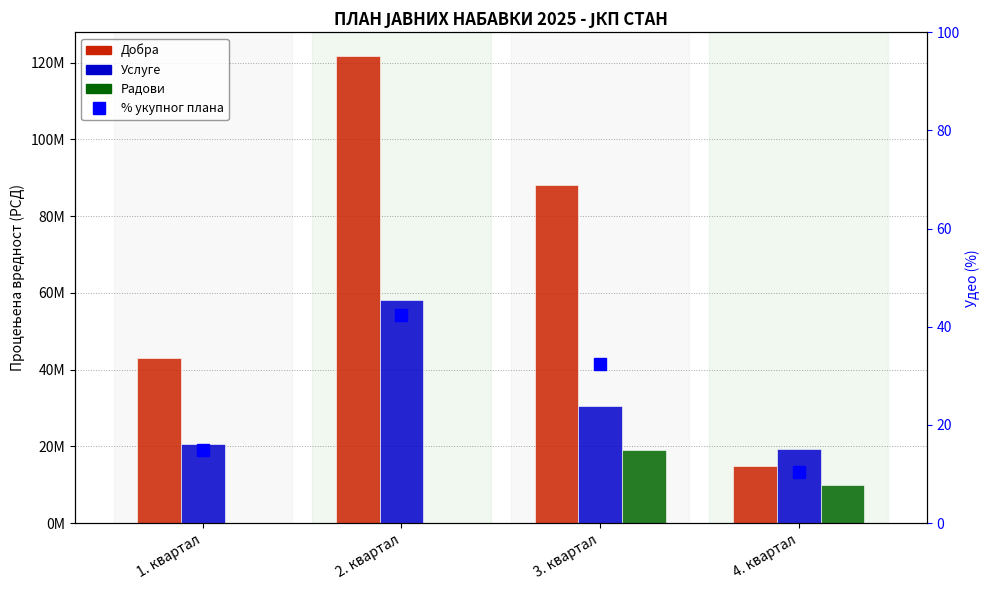

Is it true that Услуге equals 19400000.0 at 4. квартал?

True